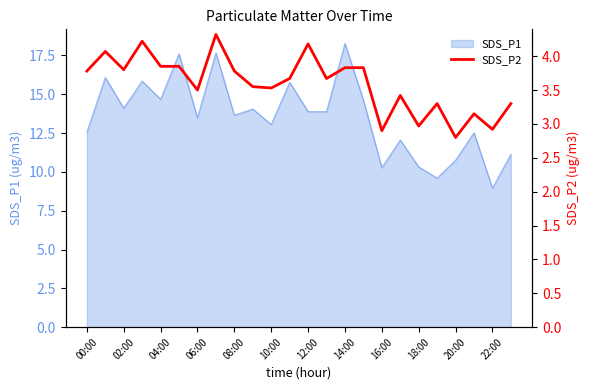

The SDS_P1 series shows 22.1 at 00:00. True or false?

False